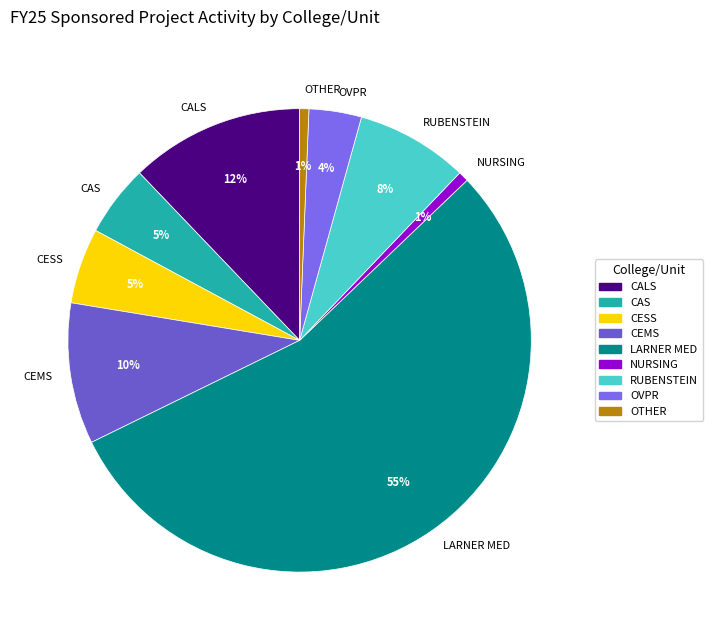

To the nearest percent, what percentage of the pie is CAS?

5%